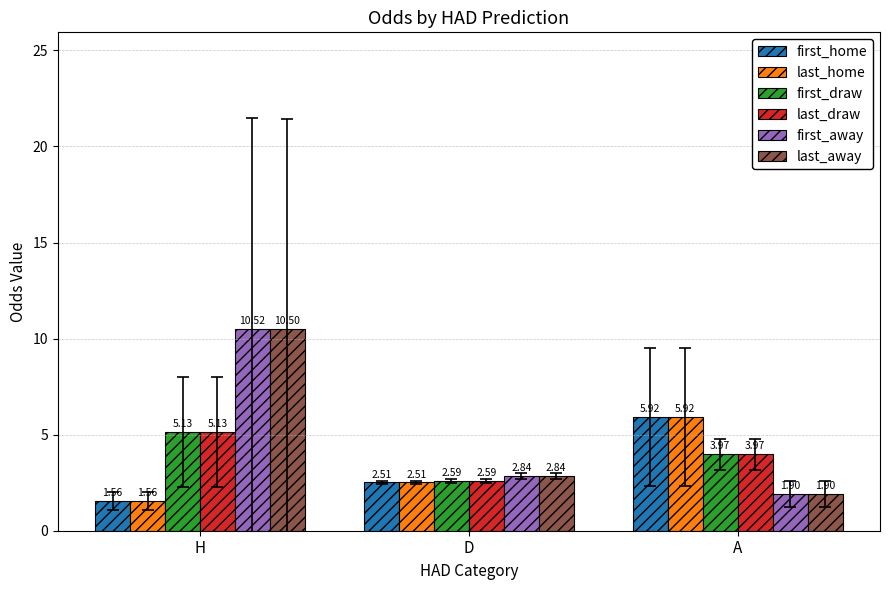

Is it true that last_away equals 17.0 at H?

False